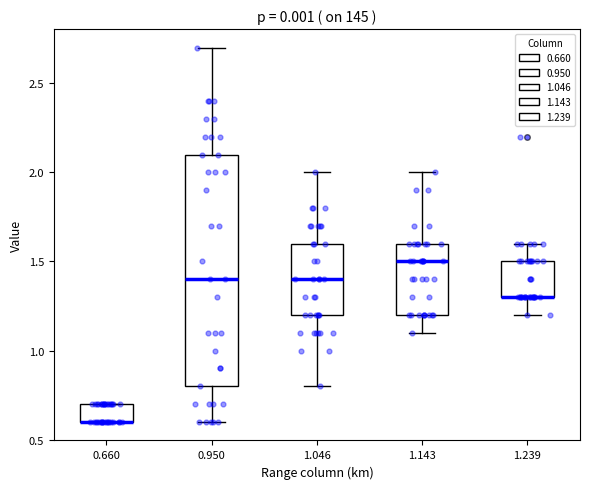

Where does the median line of the box at x = 0.950 sit on the y-axis? The values are not printed on the chart, so give them approximately, as read against the axis.

1.4